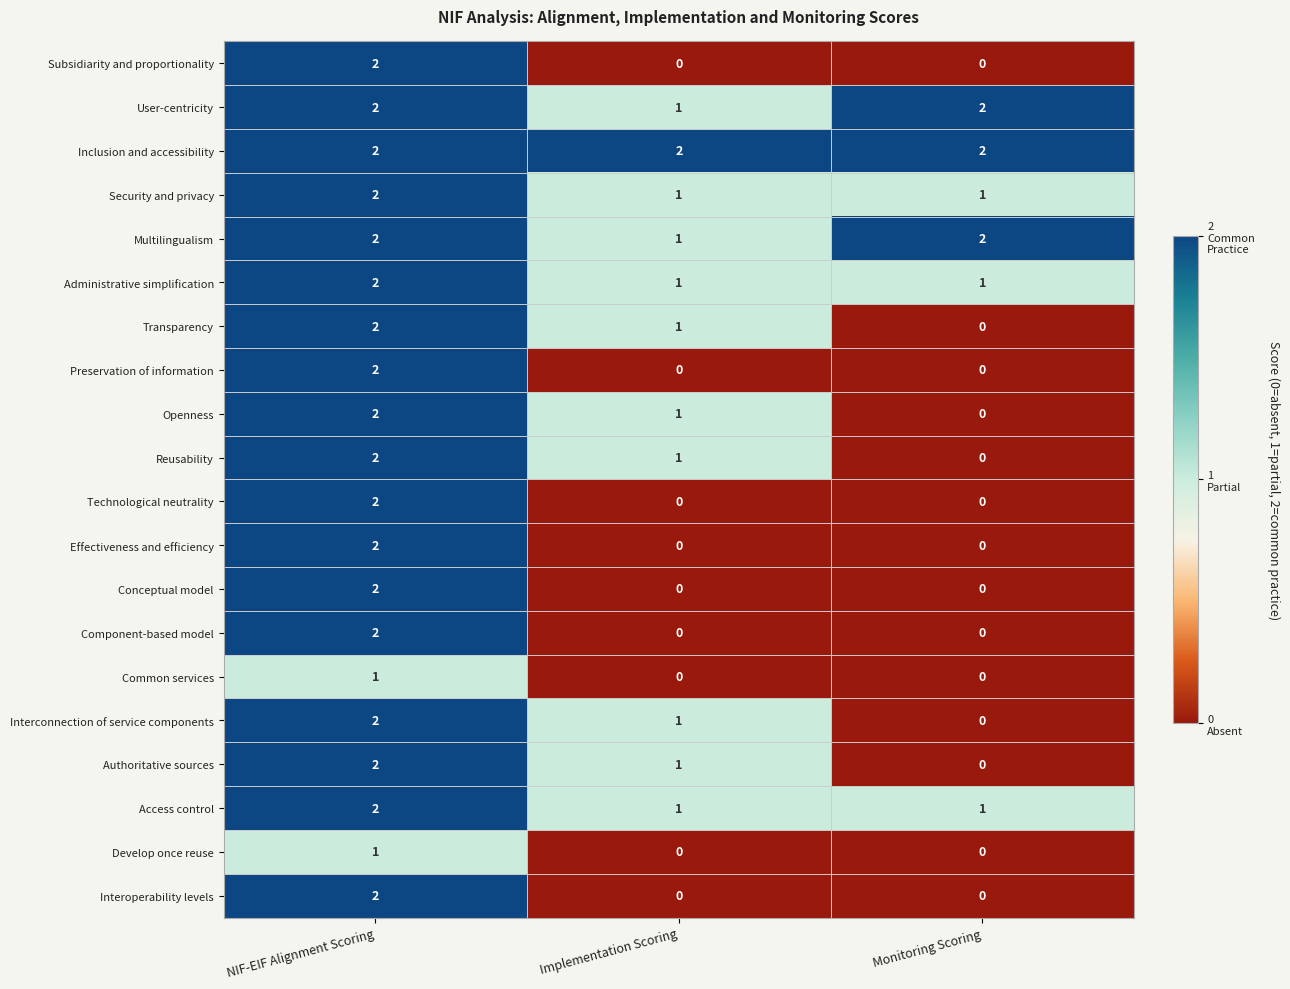

True or false: User-centricity has a value of 2 at Monitoring Scoring.

True